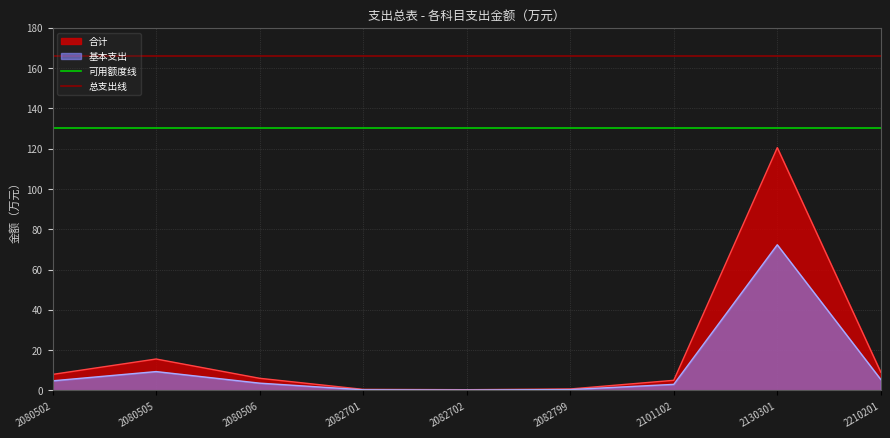

What is the lowest value of the 可用额度线 series?

130.0